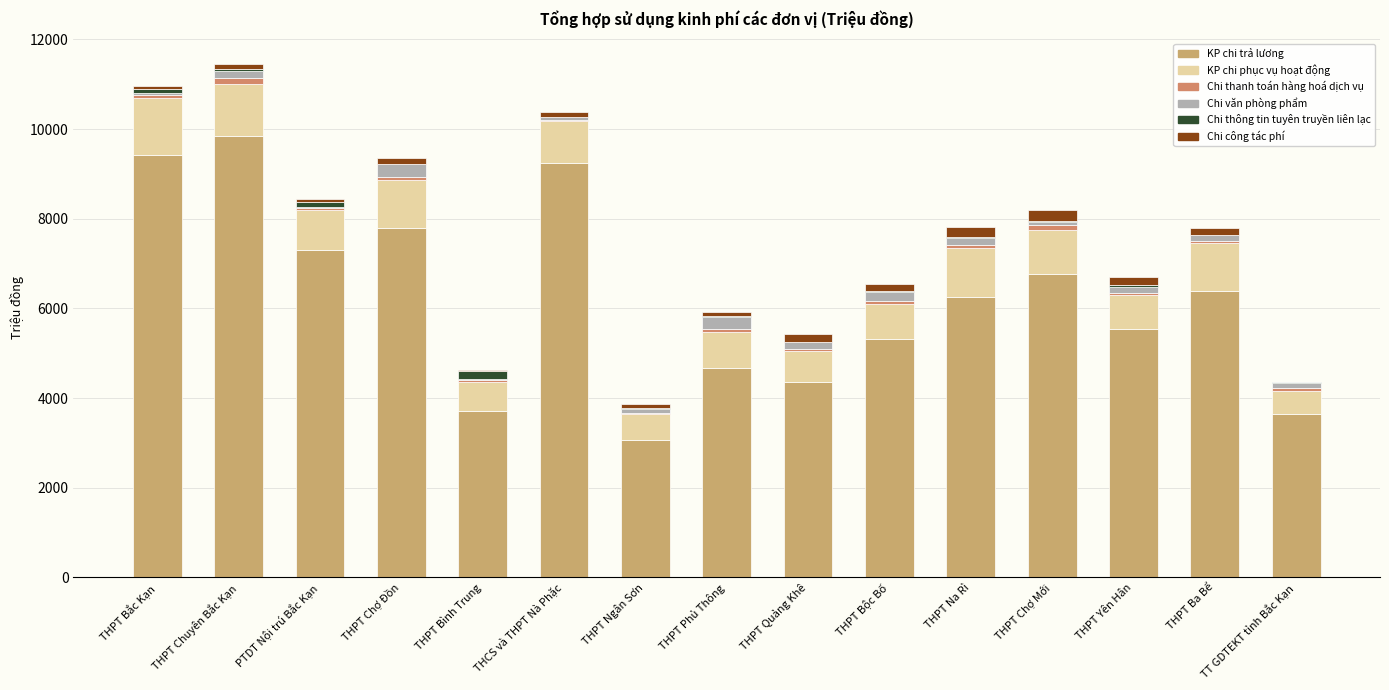

Are the bars grouped side by side (vs. stacked)?

No